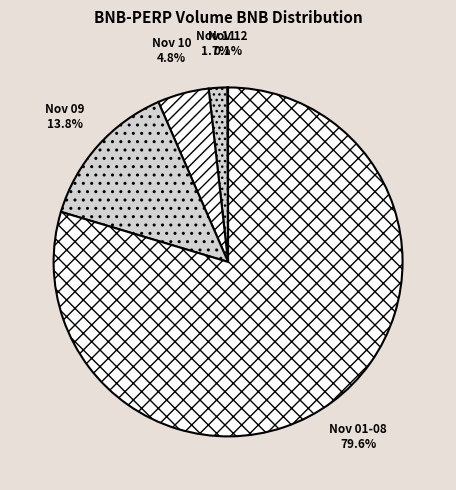

What is the majority slice?

Nov 01-08